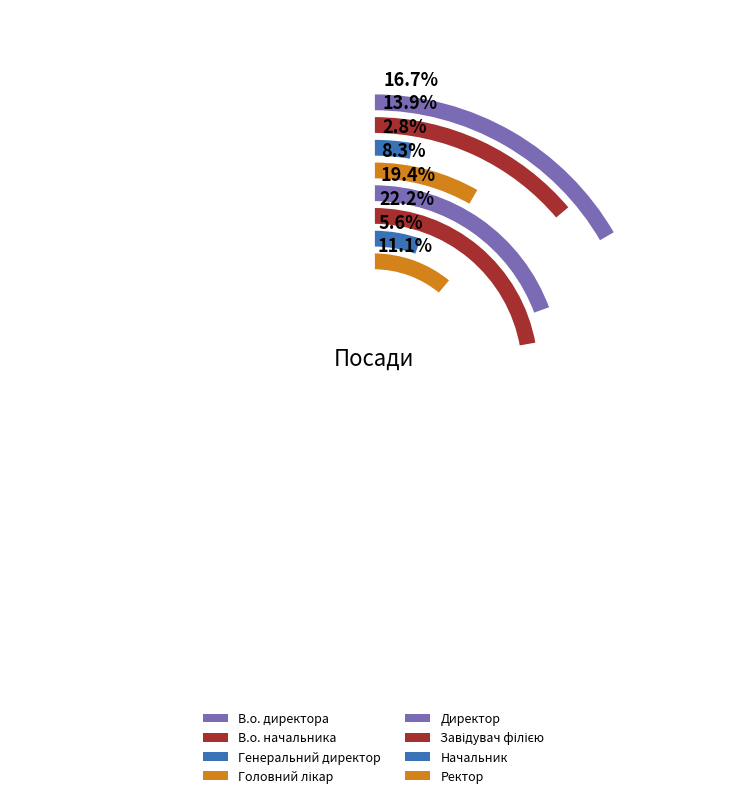

Does any single category account for the majority?

No